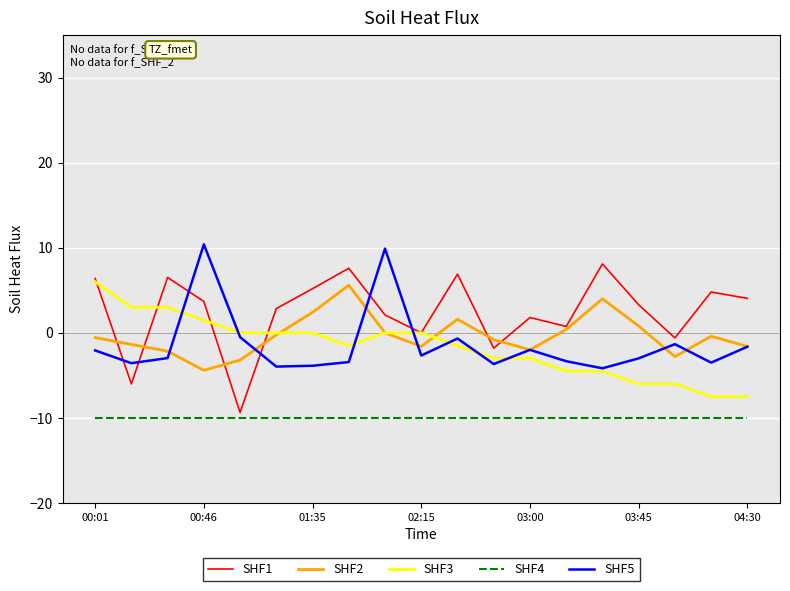

Which series has the largest total across all categories?

SHF1